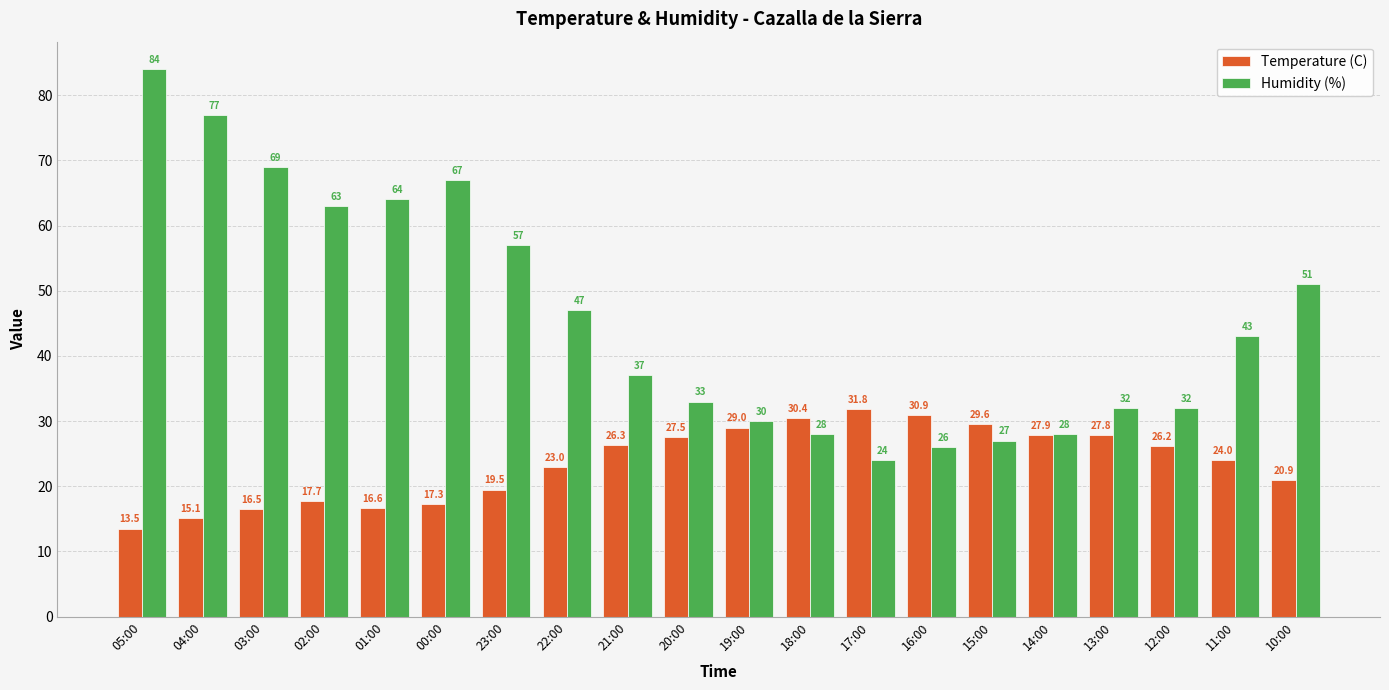

At which category is the sum across all series the highest?

05:00